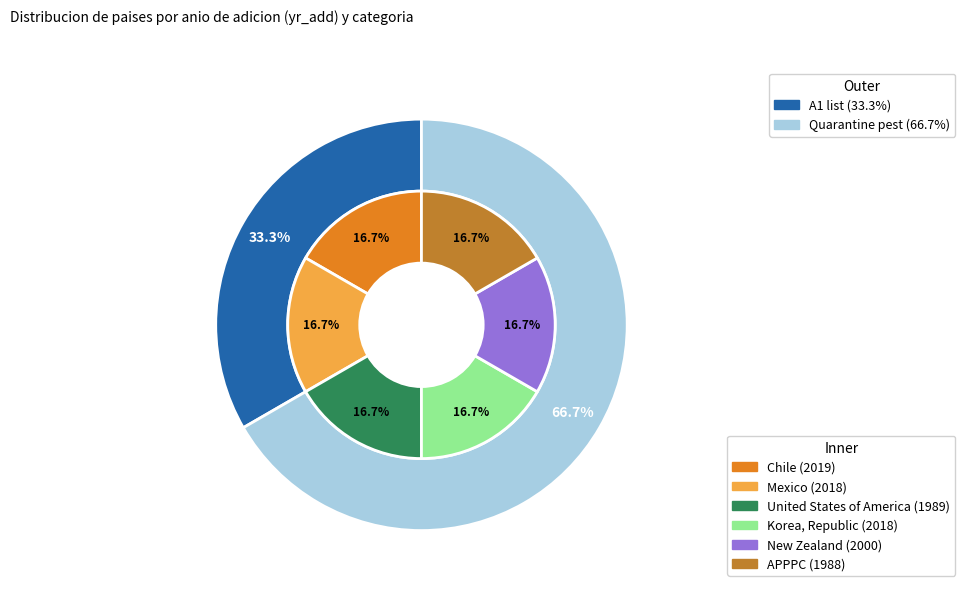

Which slice is the smallest?

APPPC